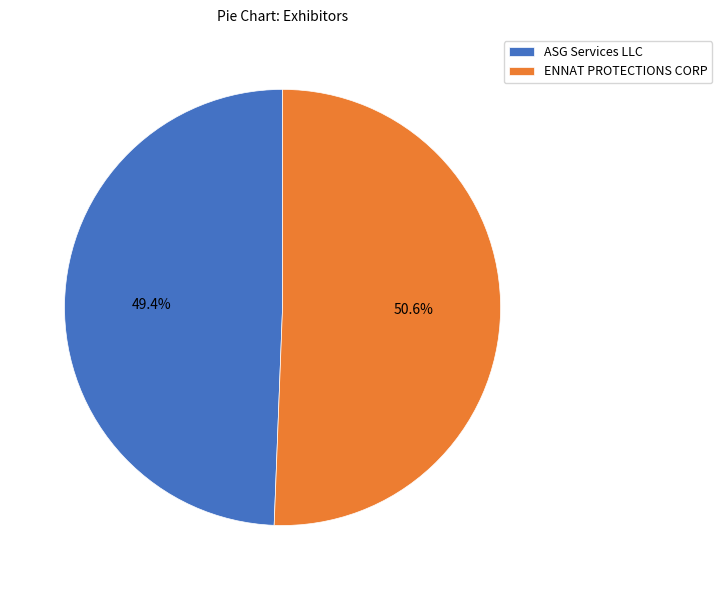

To the nearest percent, what percentage of the pie is ENNAT PROTECTIONS CORP?

51%